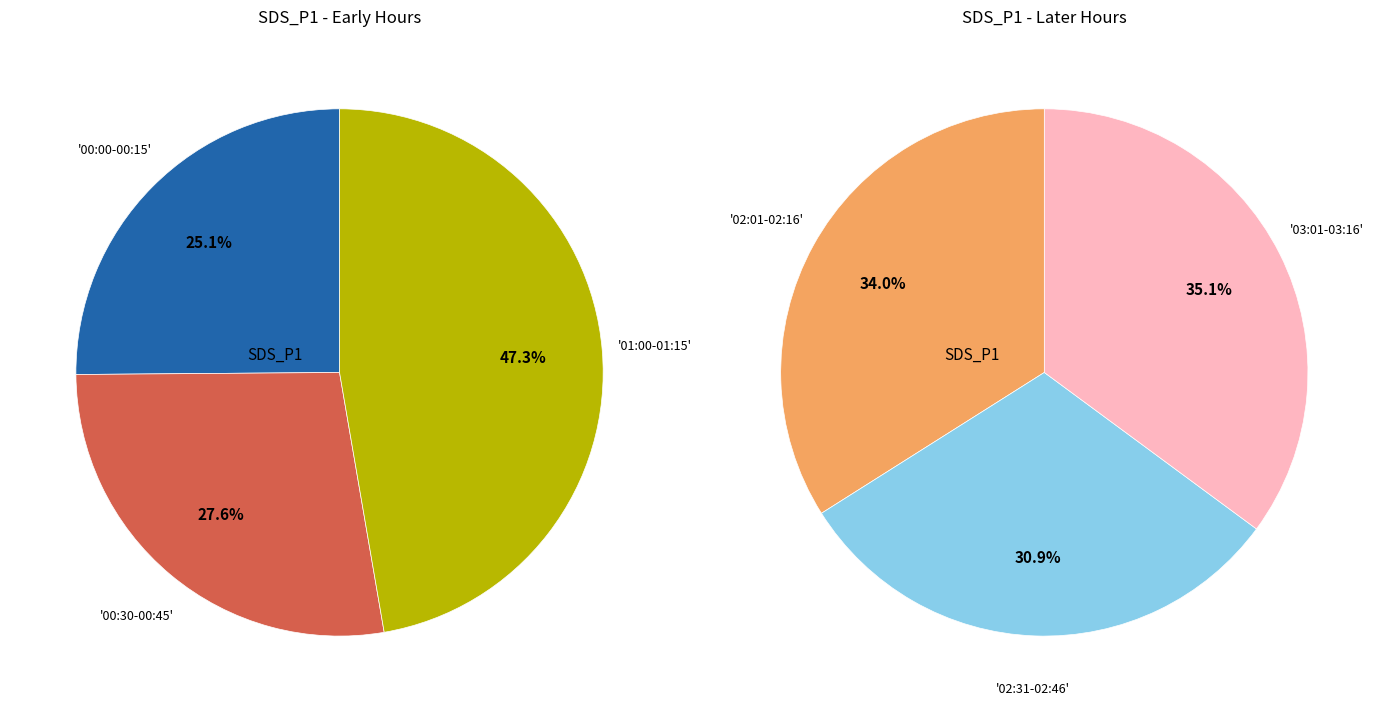

Does any single category account for the majority?

No